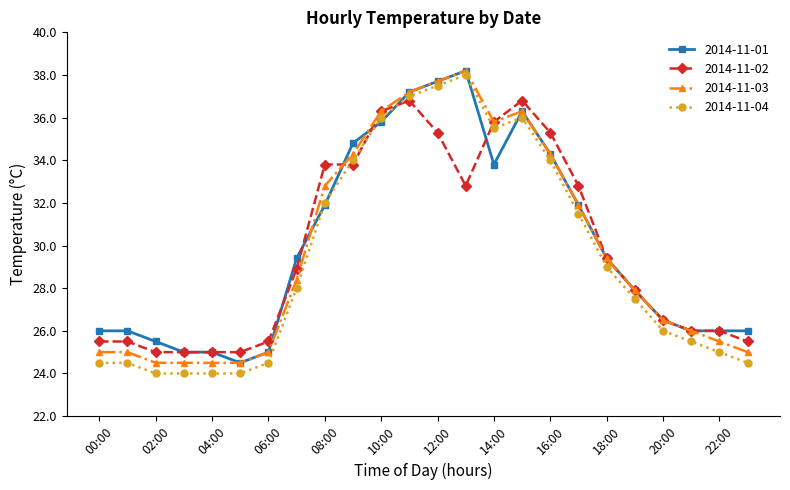

What is the maximum value for 2014-11-01?

38.2